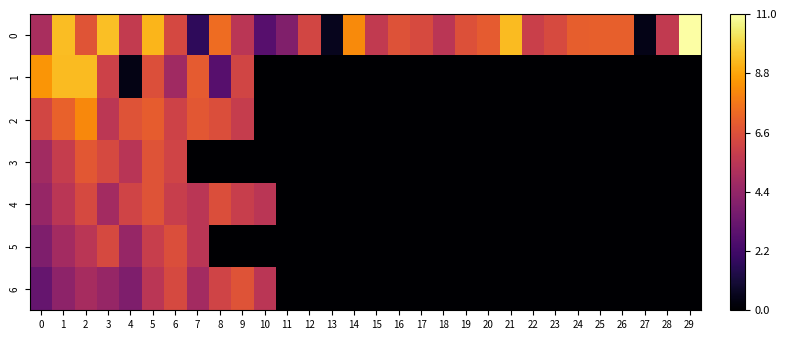

Which label corresponds to the largest value in the chart?

29